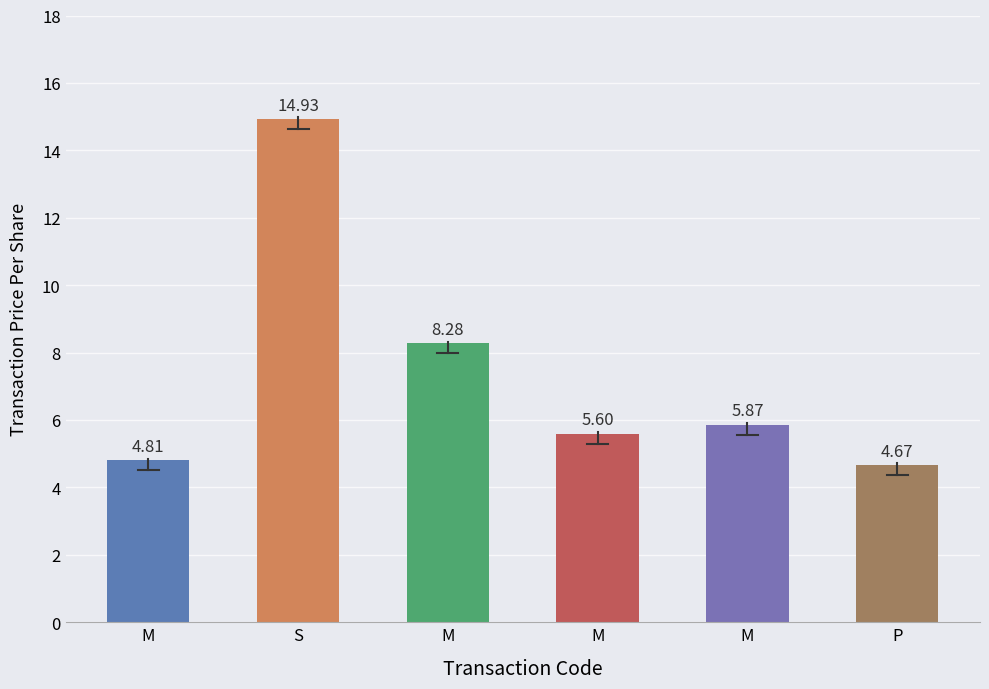

At which label is the value closest to 9?

M